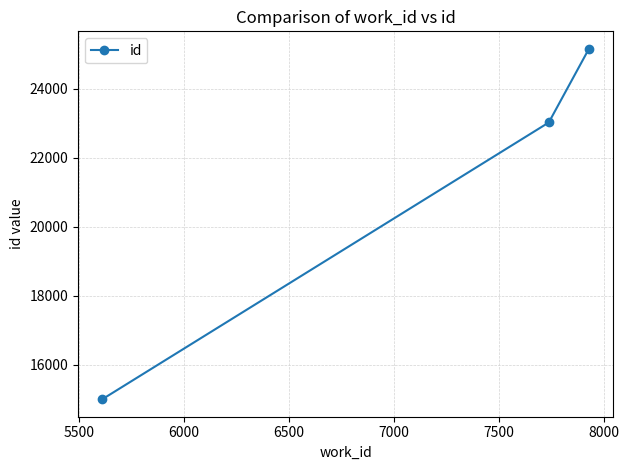

Is this an area chart (filled region under the line)?

No